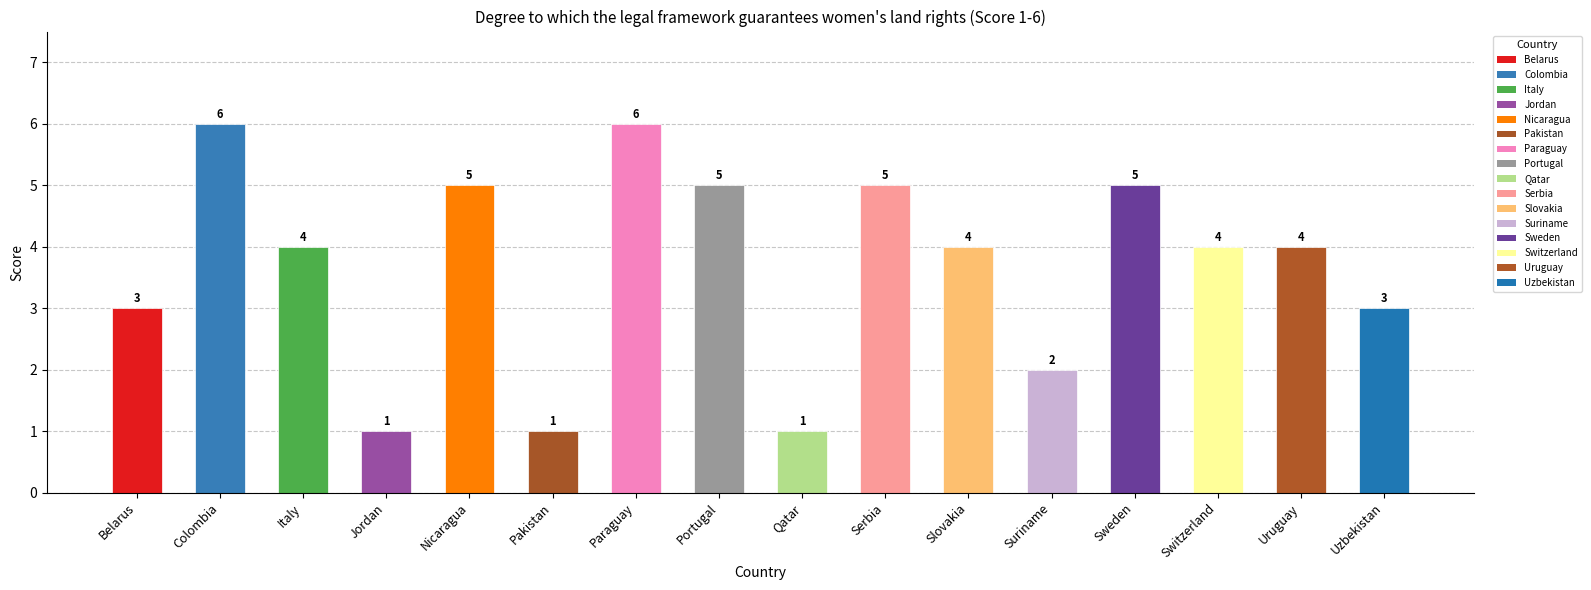

What is the greatest value displayed?

6